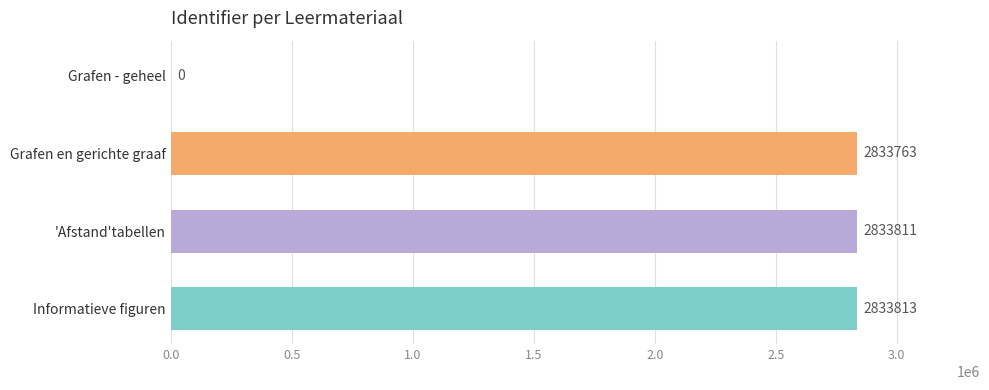

Read the value at Grafen en gerichte graaf, to the nearest 100.

2833800